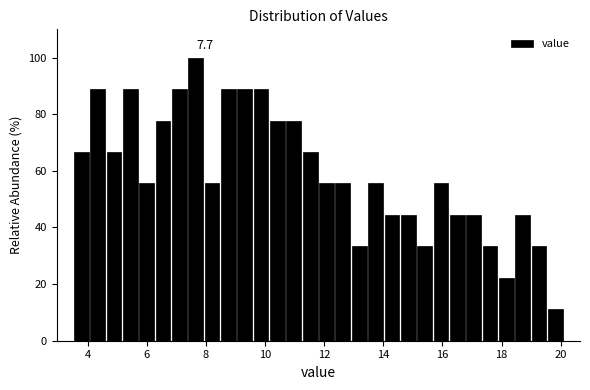

Around what value on the x-axis is the tallest bar? Give the approximate position of its centre, as read against the axis.

7.6